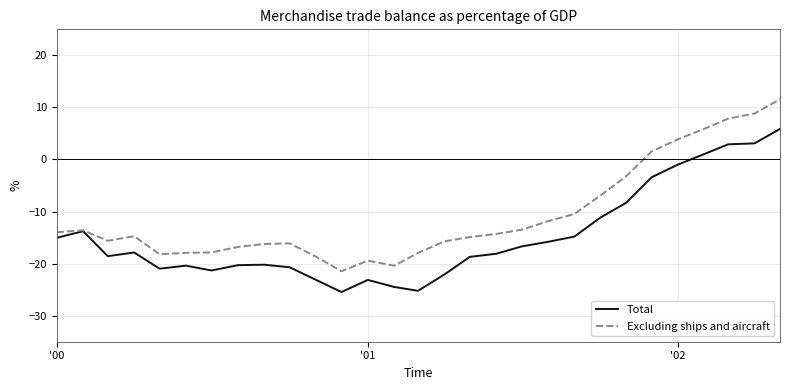

List the series in order of their overall mean, lowest first.

Total, Excluding ships and aircraft